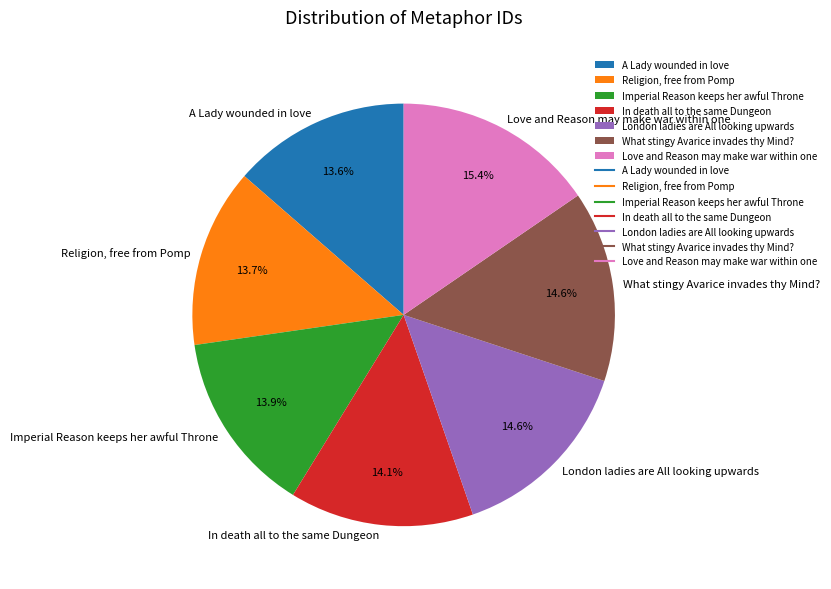

What is the ratio of the value at London ladies are All looking upwards to the value at In death all to the same Dungeon?

1.0